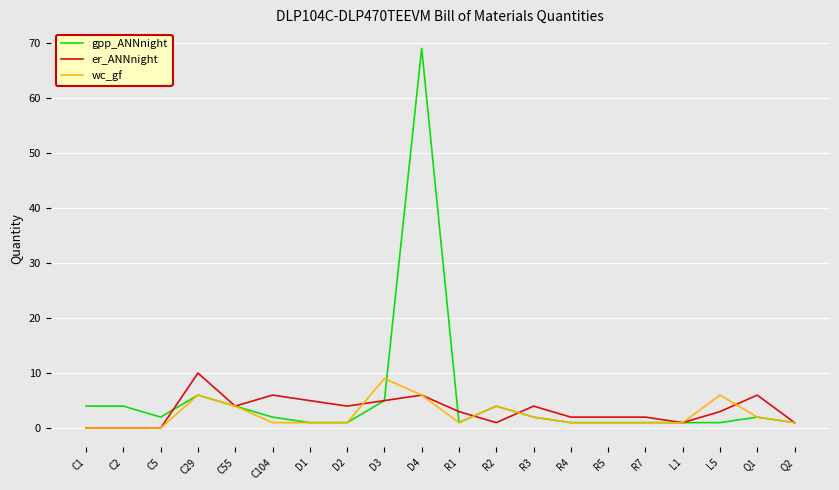

How many lines are shown in the chart?

3